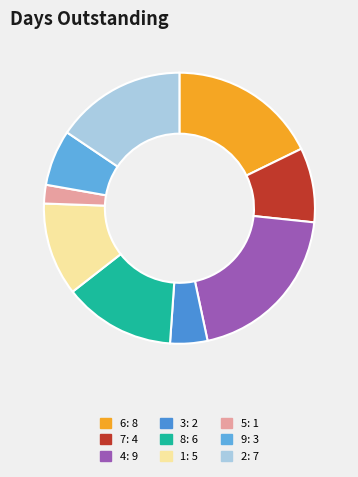

Approximately how many times larger is the value at 4 compared to 9?

3.0